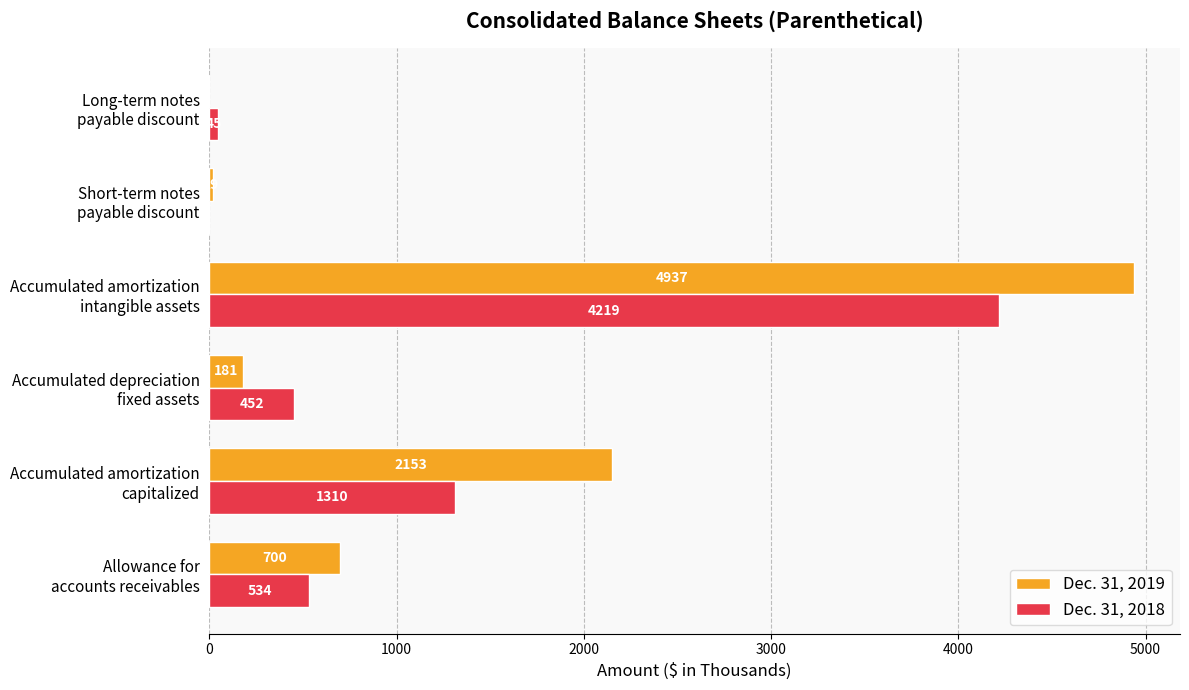

What is the greatest value displayed?

4937